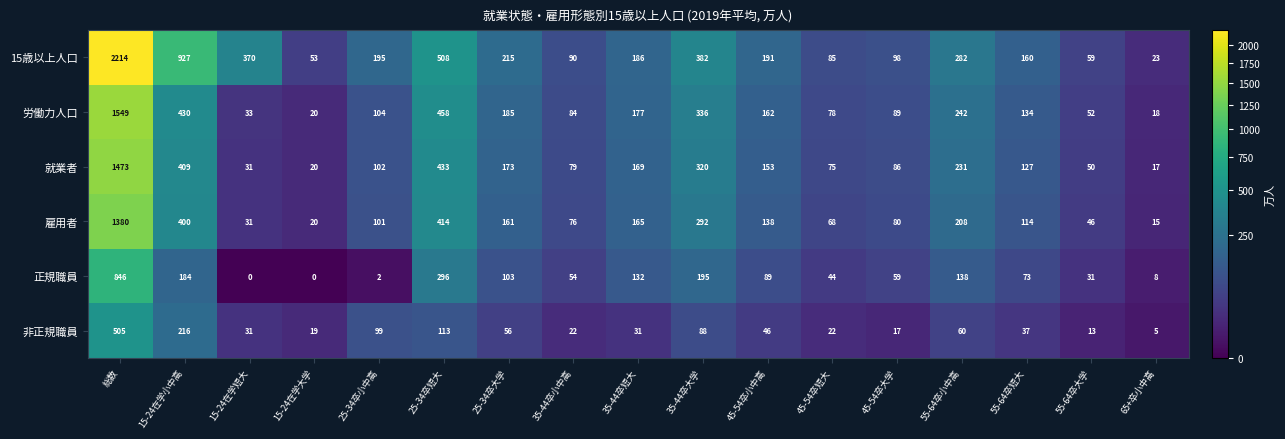

Which series has the largest total across all categories?

15歳以上人口